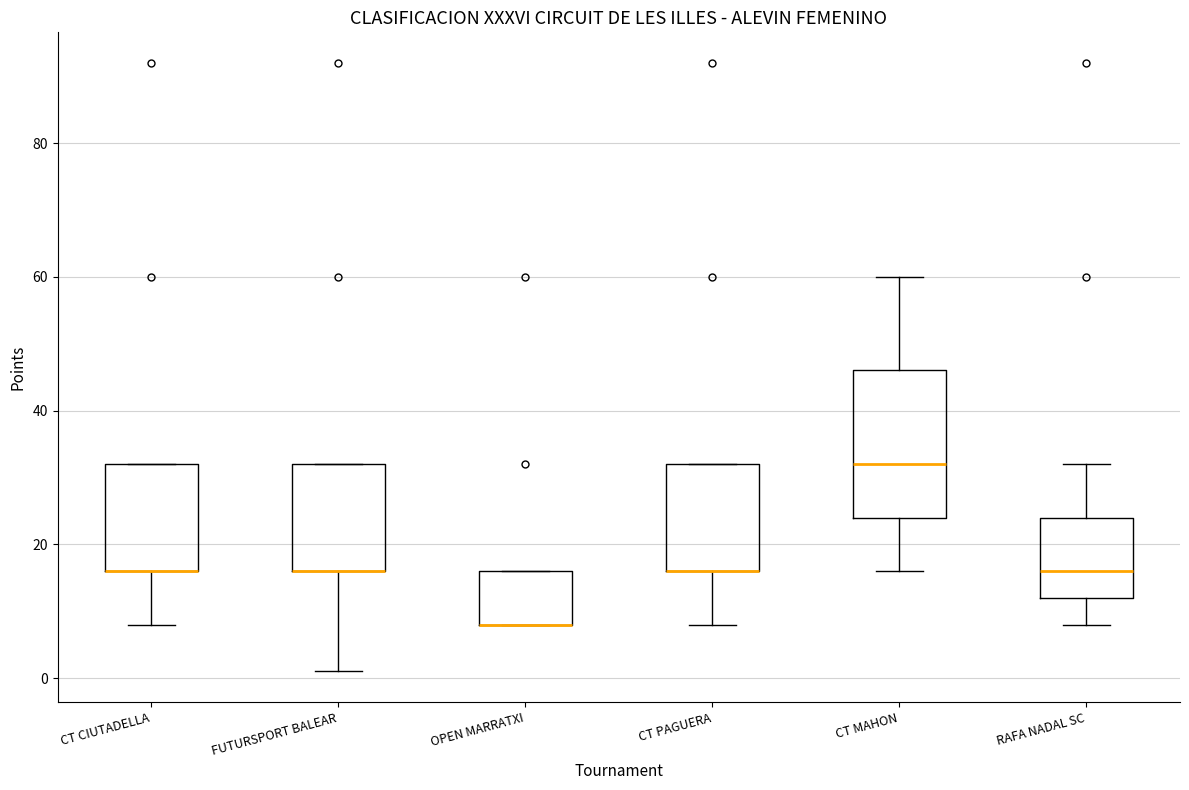

Comparing the boxes themselves (not the whiskers), which one is the tallest?

CT MAHON